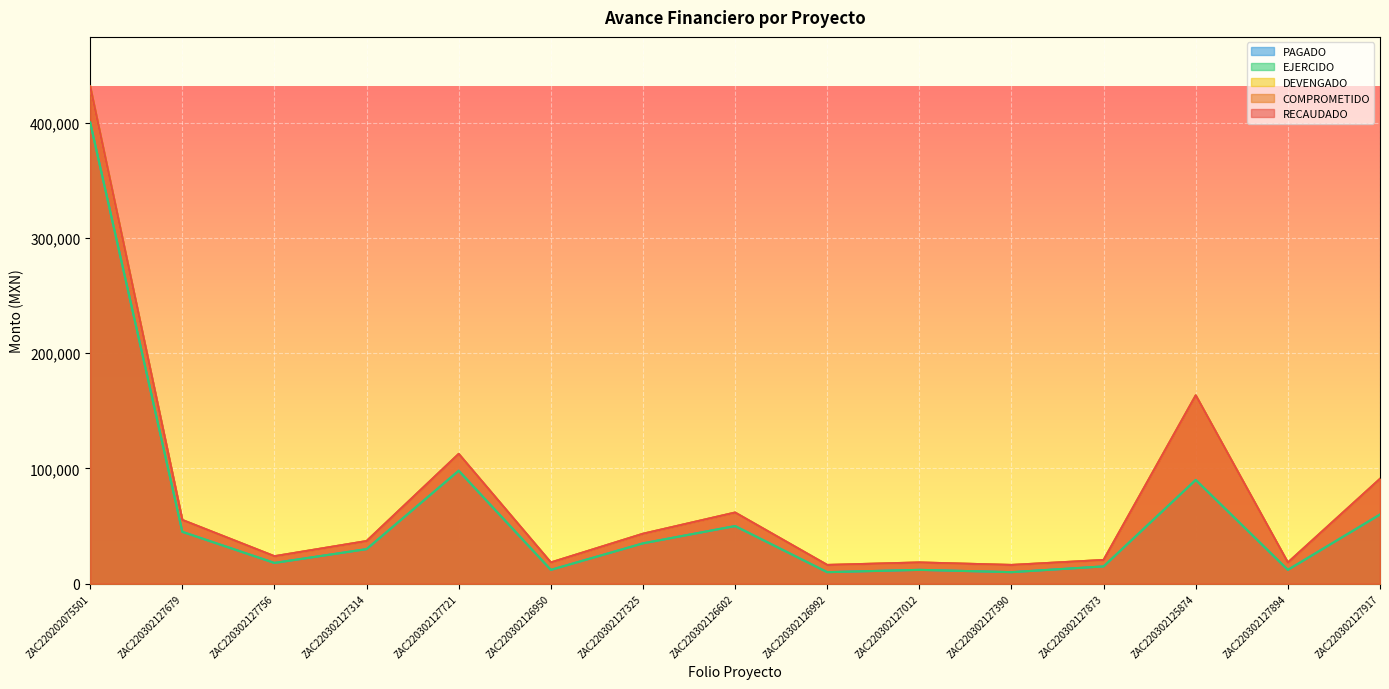

What is the sum of the PAGADO values at ZAC220302127390 and ZAC220302127756?

28000.0